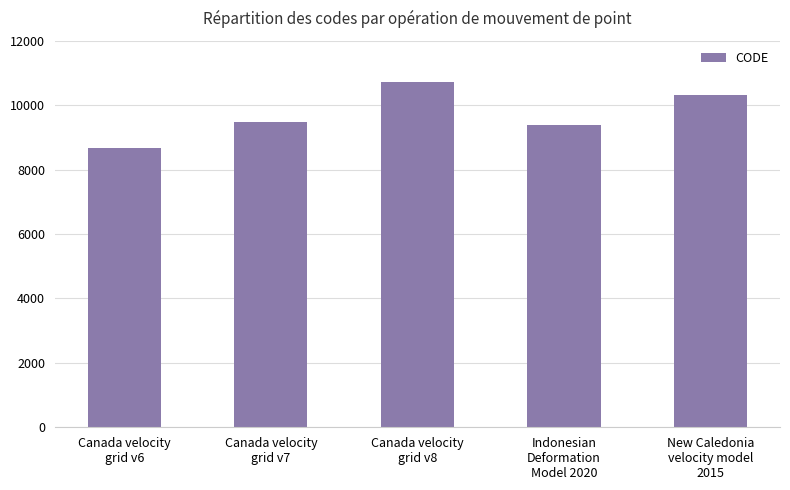

The chart shows a value of 4842 at Canada velocity
grid v7. True or false?

False